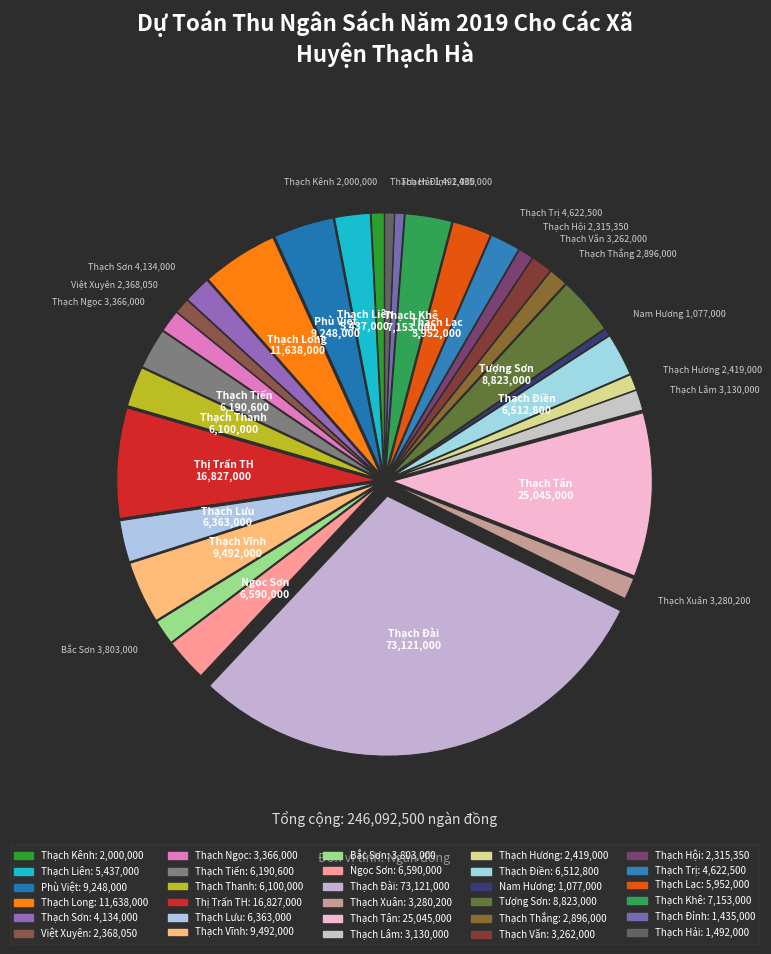

The Thạch Hải slice represents 11% of the pie. True or false?

False